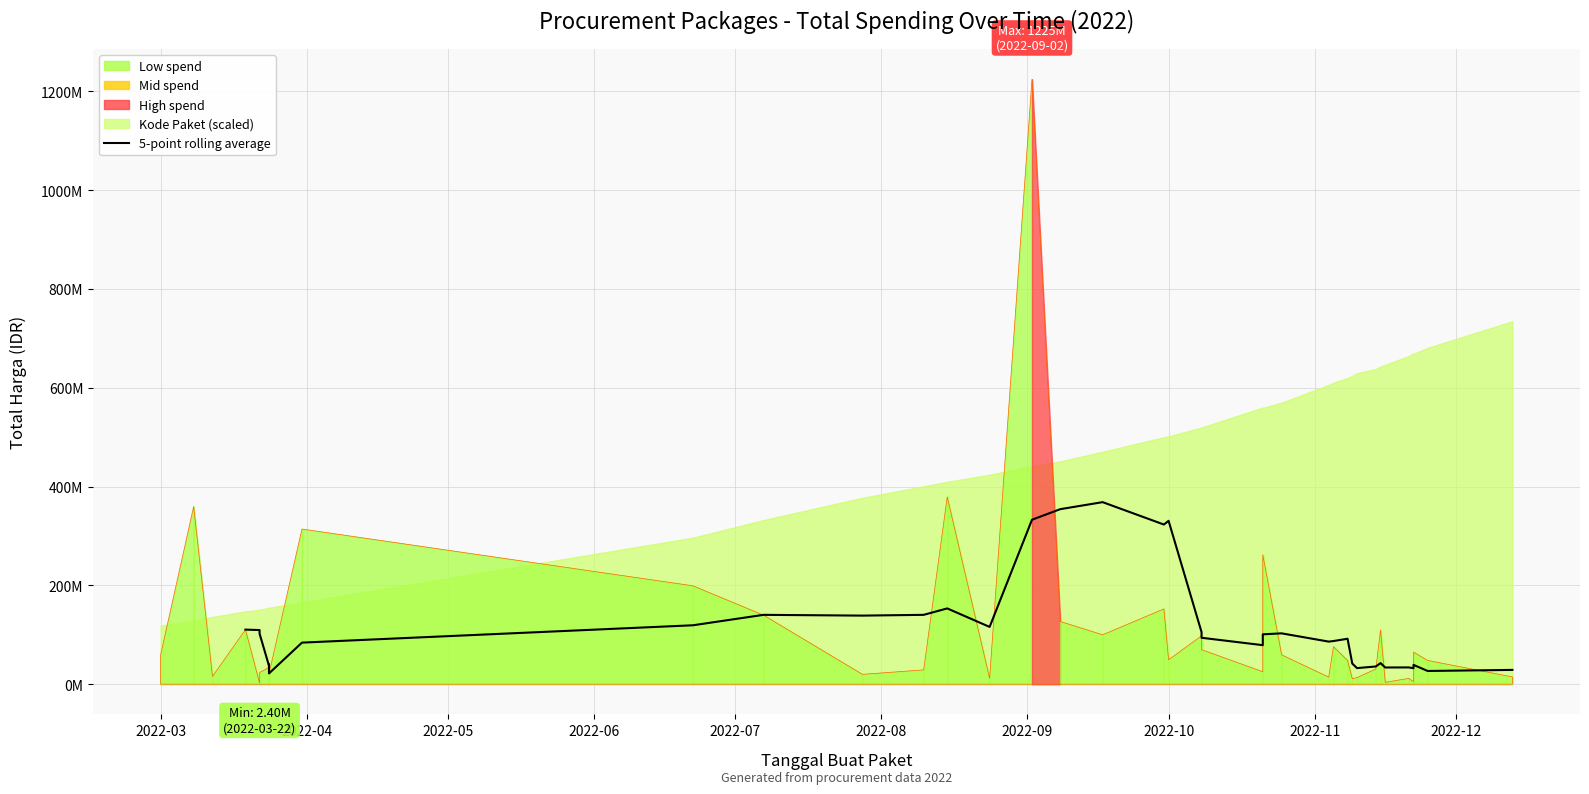

Count the number of values greater than 93991000.

17